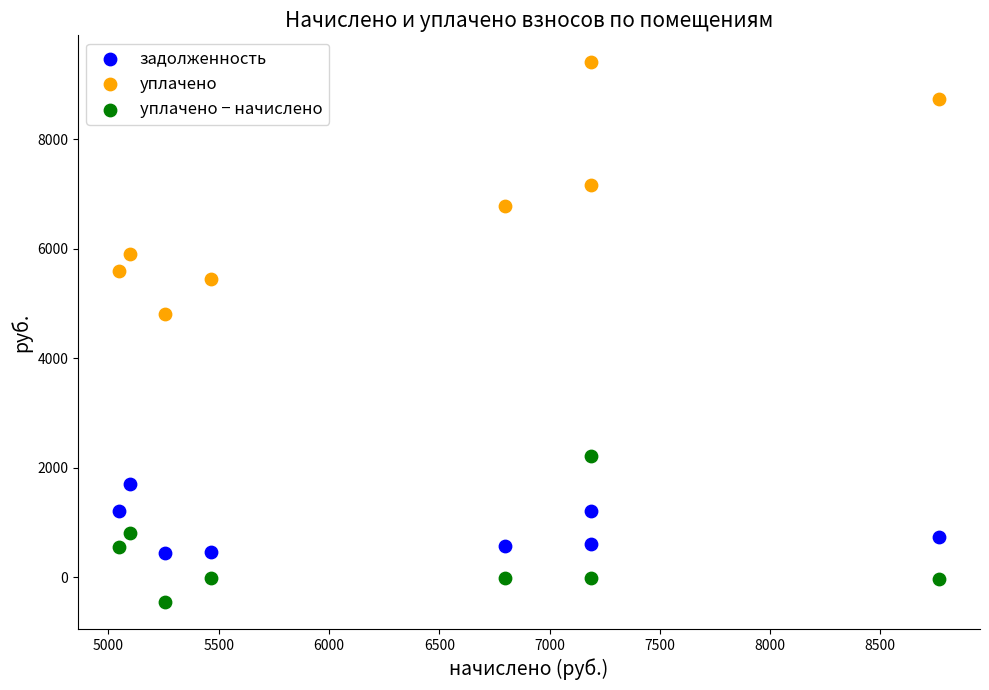

Which series contains the lowest Y value?

уплачено − начислено